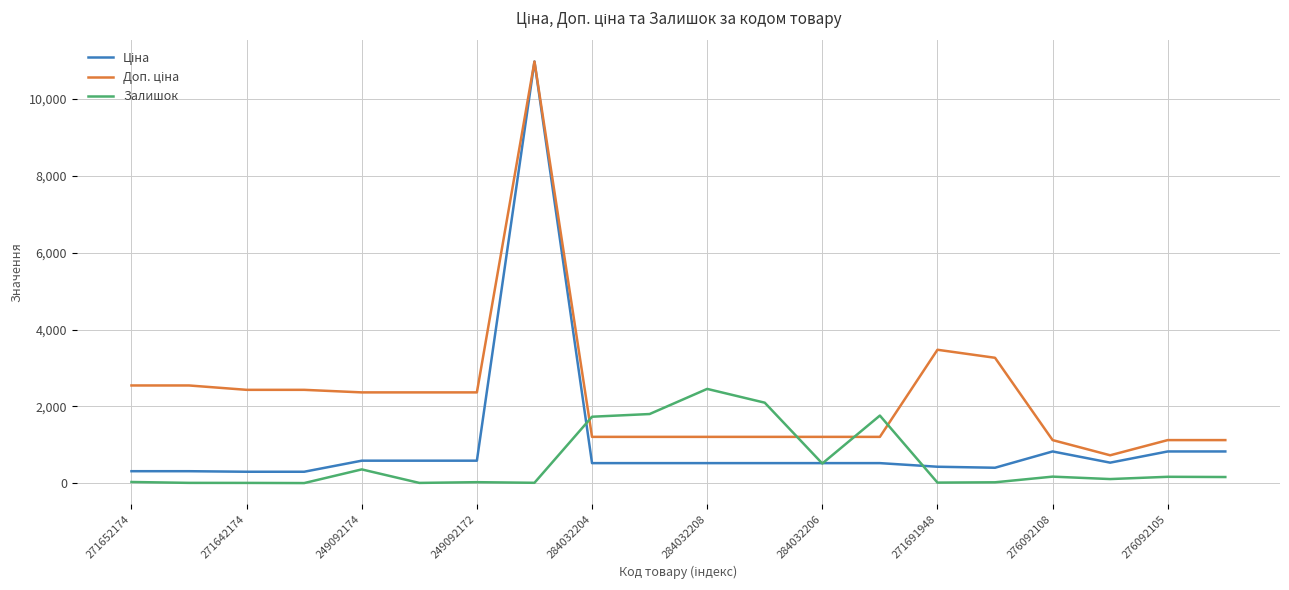

Does the chart have visible grid lines?

Yes